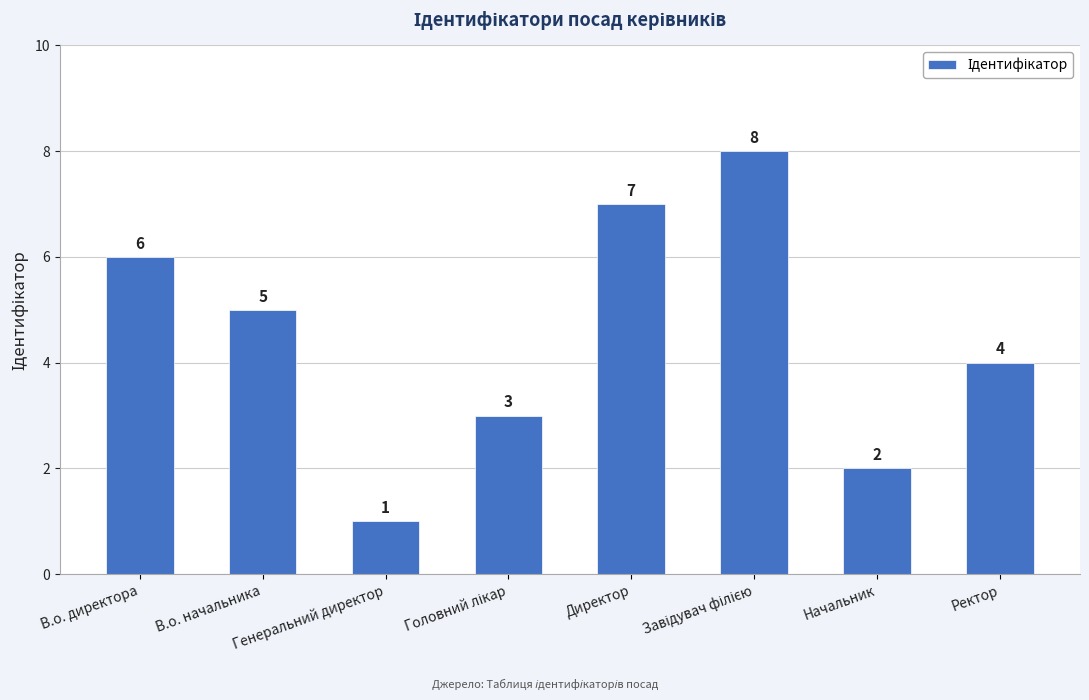

True or false: the data shows 2 at Начальник.

True